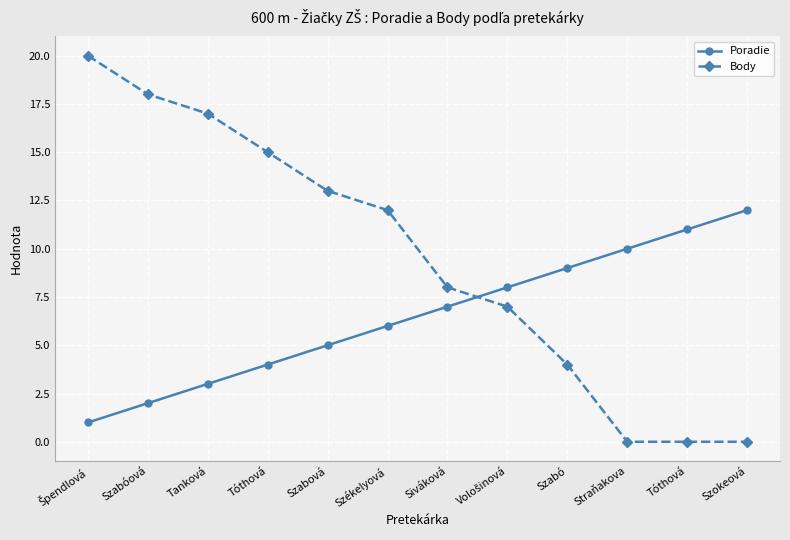

Which series changed the most between Tanková and Szabó?

Body